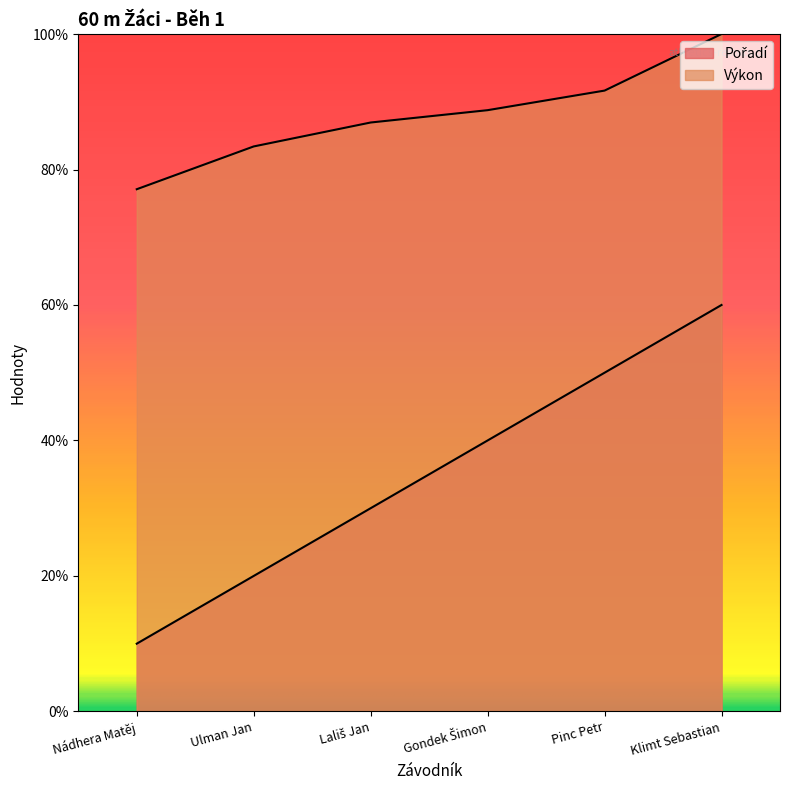

Rank the series by their maximum value, from lowest to highest.

Pořadí, Výkon